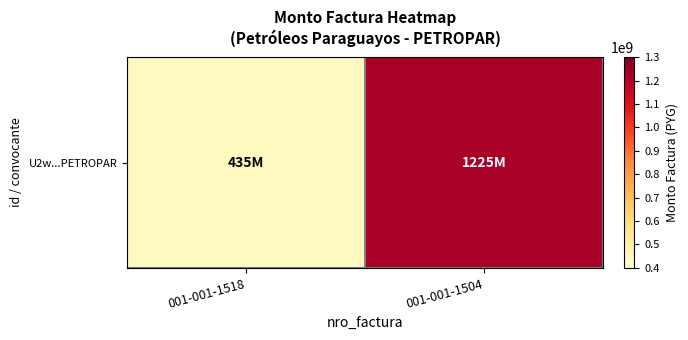

Which category has the lowest value across all series?

001-001-1518